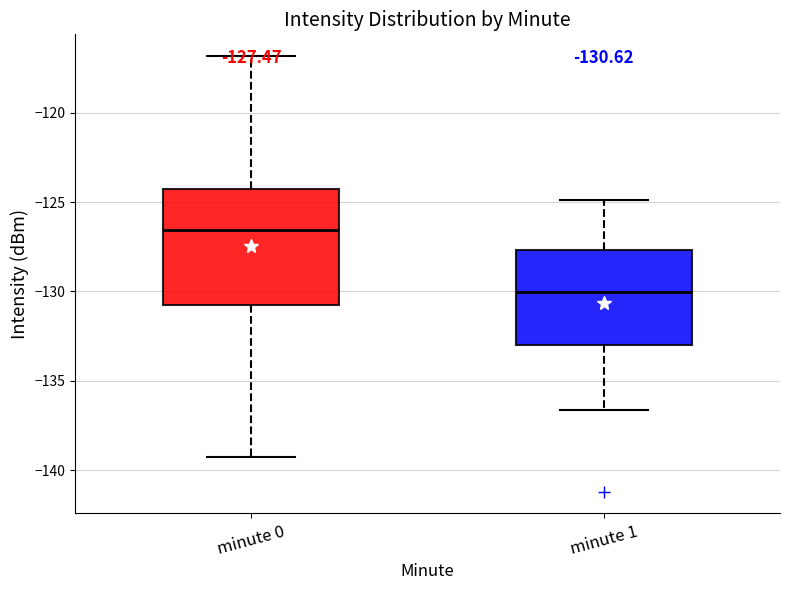

Which box is the tallest, from its lower edge to its upper edge?

minute 0